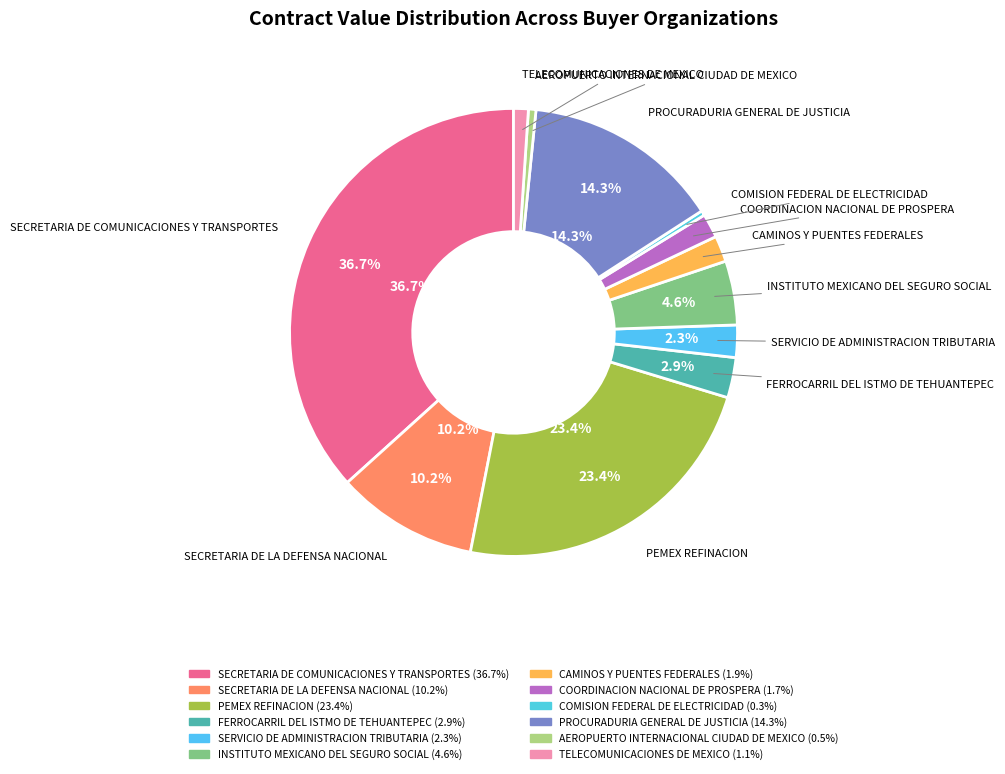

Count the number of slices in the pie.

12